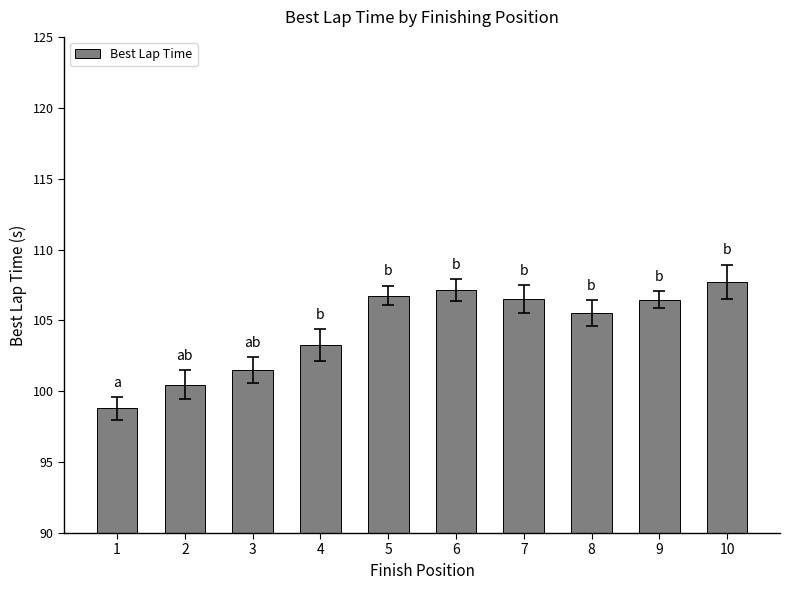

What is the greatest value displayed?

107.7